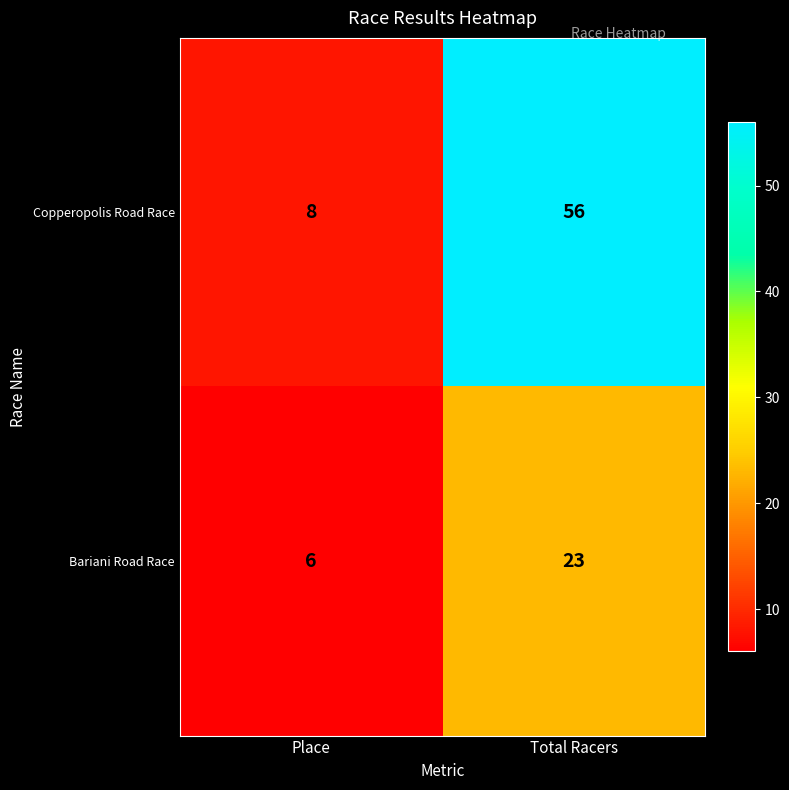

Rank the series by their average value, from lowest to highest.

Bariani Road Race, Copperopolis Road Race